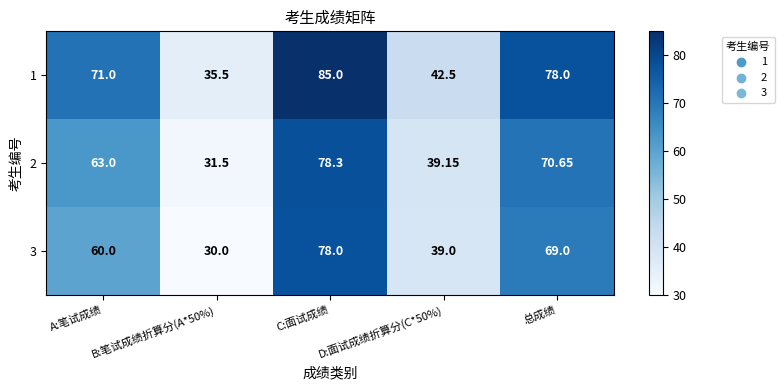

At which category does the chart reach its peak across all series?

C:面试成绩